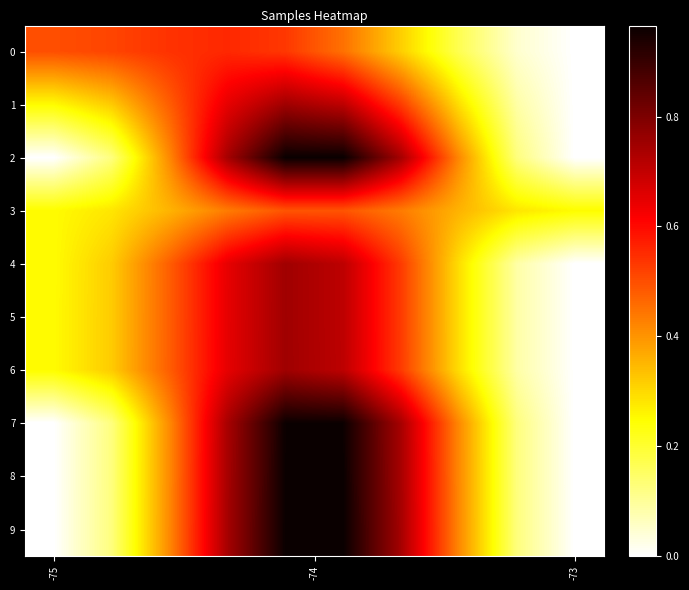

How many series are shown in this chart?

10